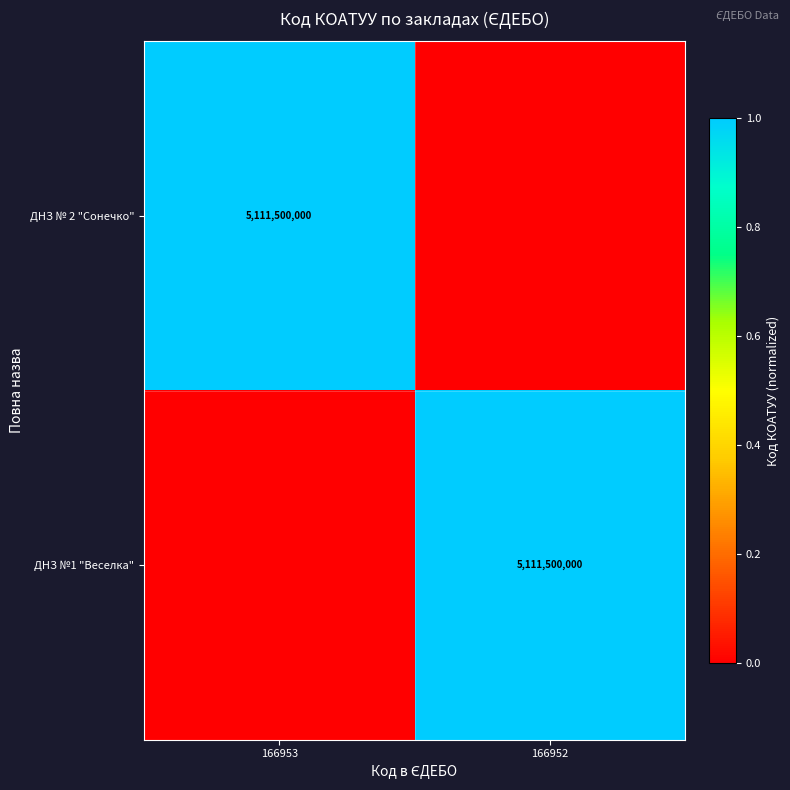

The value of ДНЗ № 2 "Сонечко" at 166953 is 5111500000. True or false?

True